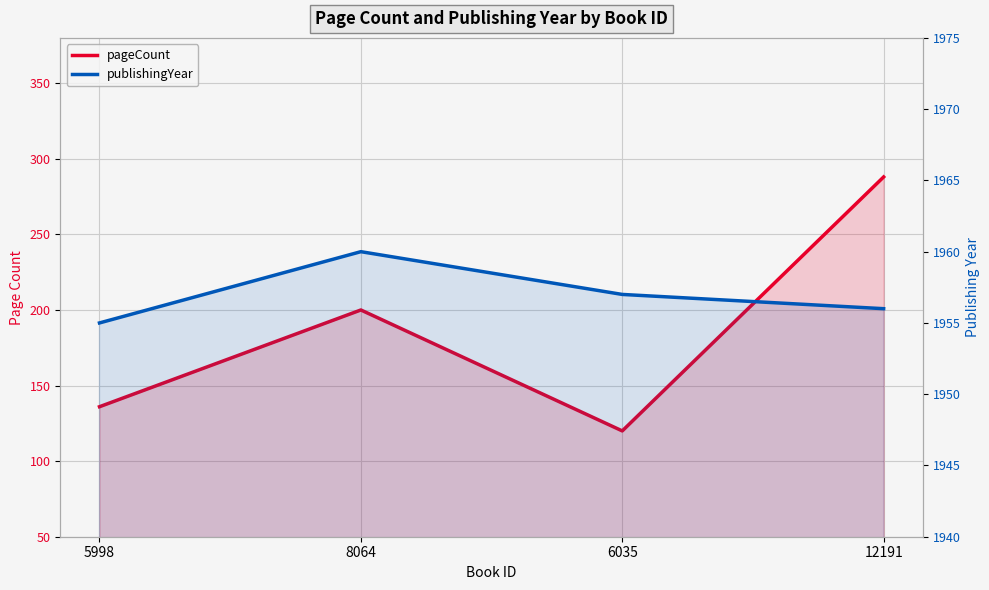

How many data points in pageCount are above 200?

1